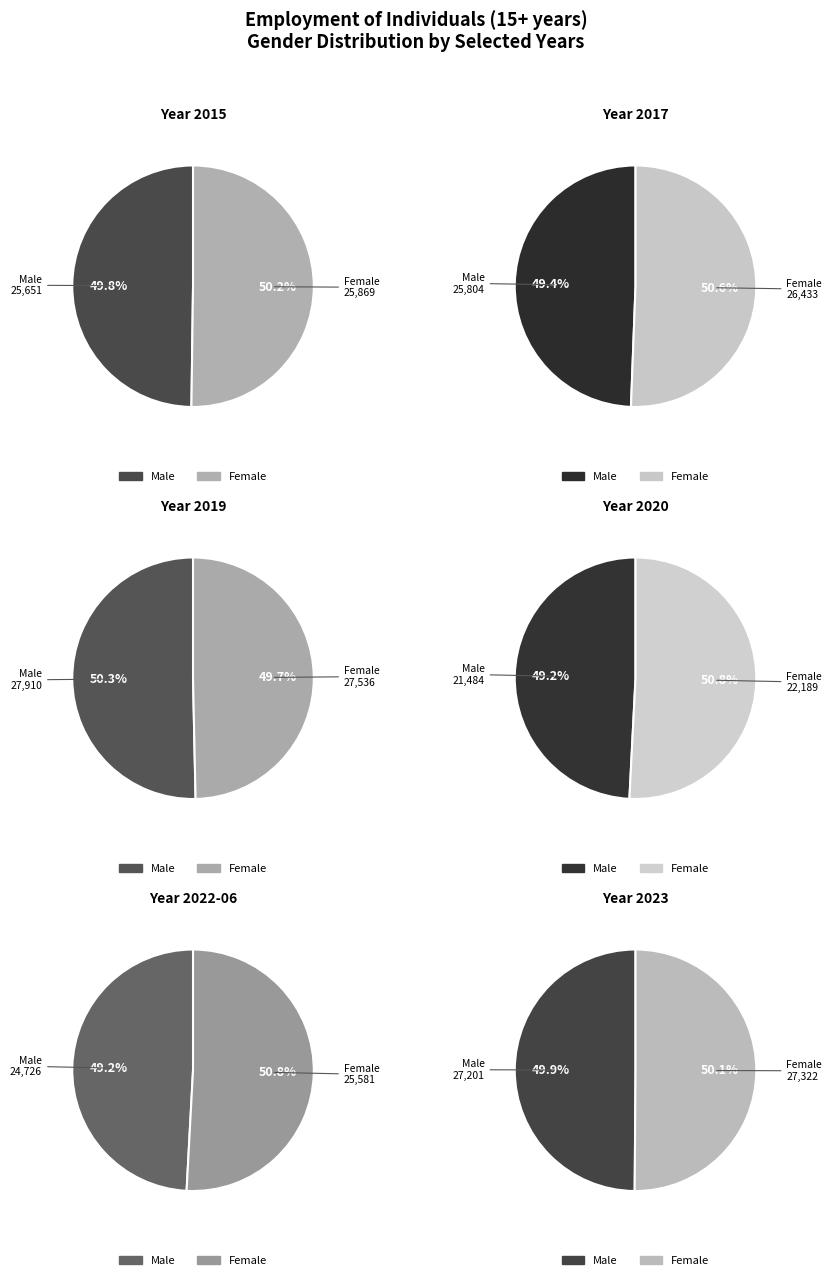

What is the difference between the highest and lowest values at 2017?

629